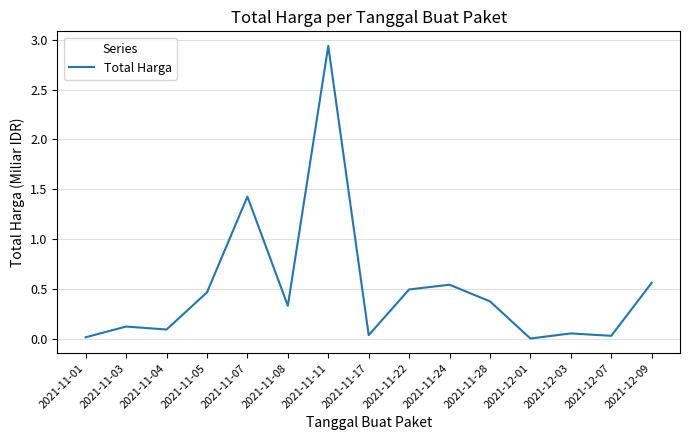

What position from the right is 2021-11-08?

10